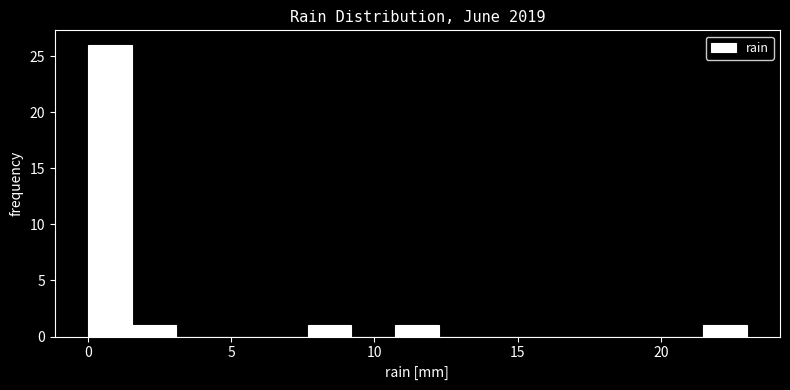

Around what value on the x-axis is the tallest bar? Give the approximate position of its centre, as read against the axis.

1.0